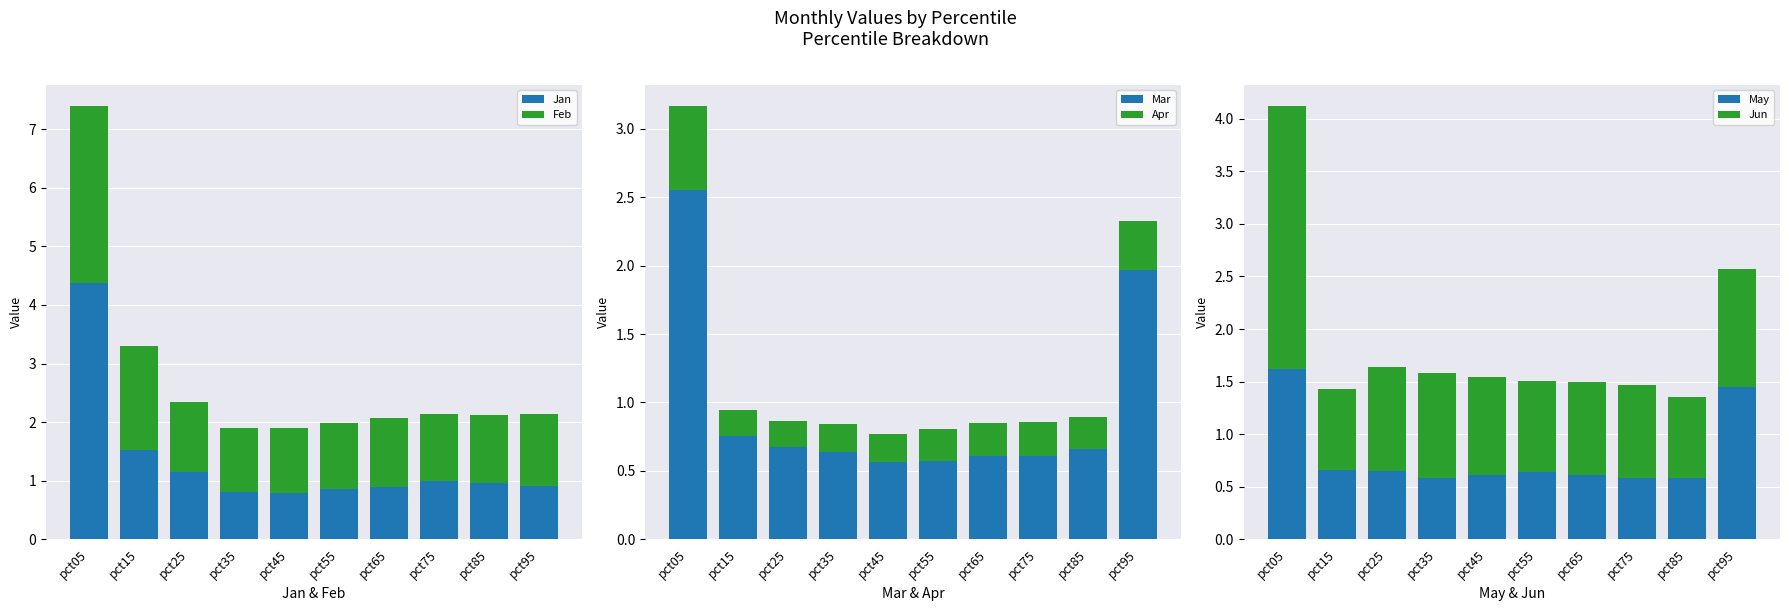

At which category is the sum across all series the highest?

pct05